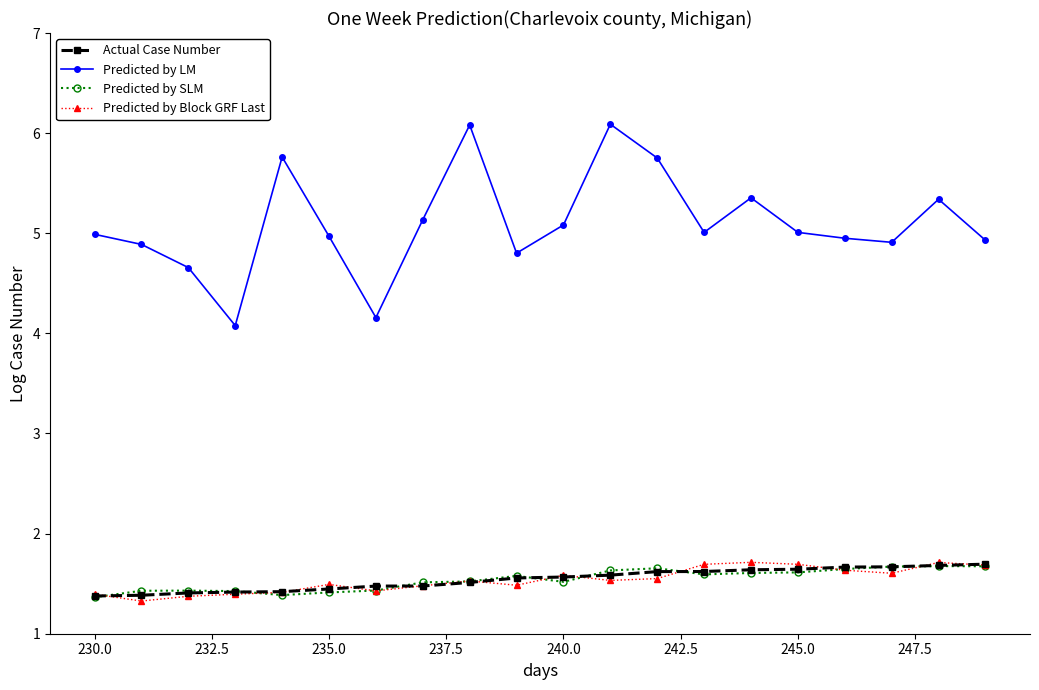

Which series has the largest range (max minus min)?

Predicted by LM